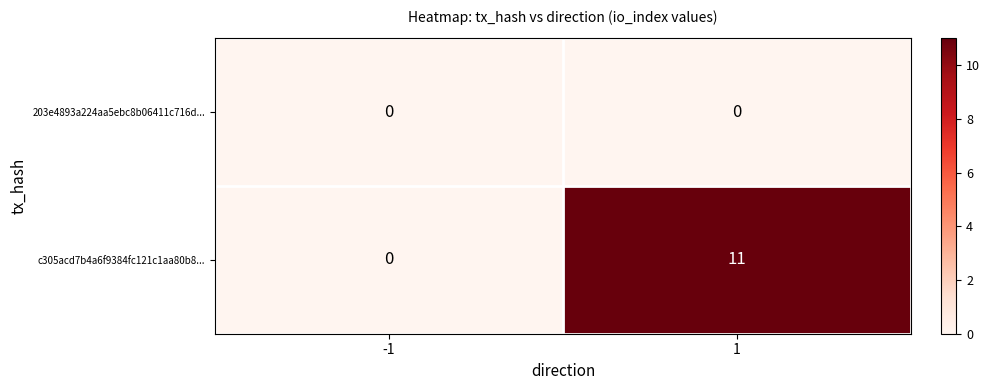

What is the total value across all series at 1?

11